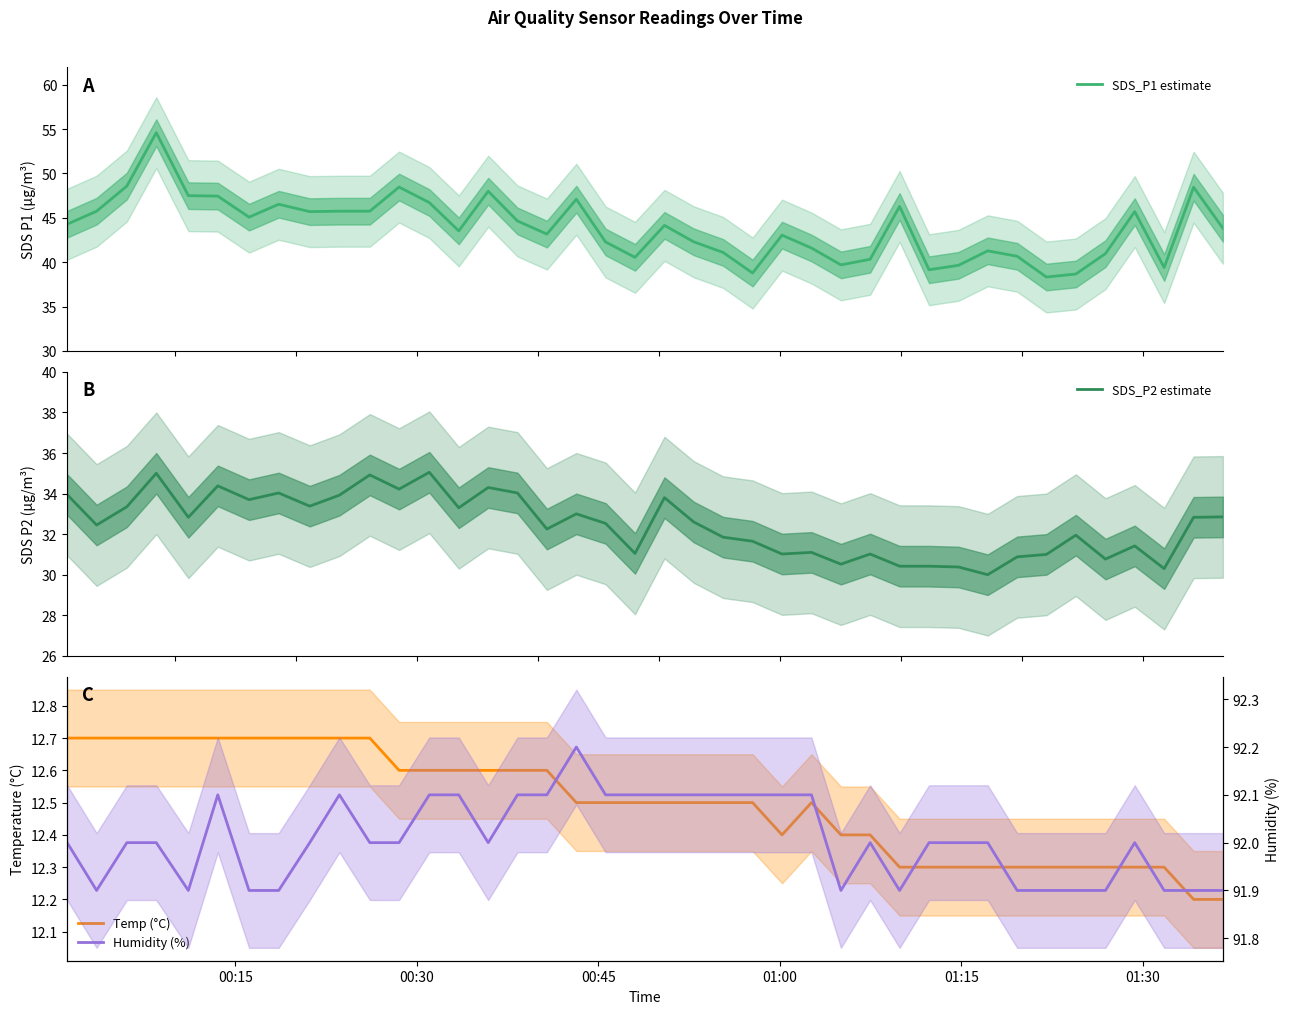

Does the chart display data point markers on the line(s)?

No